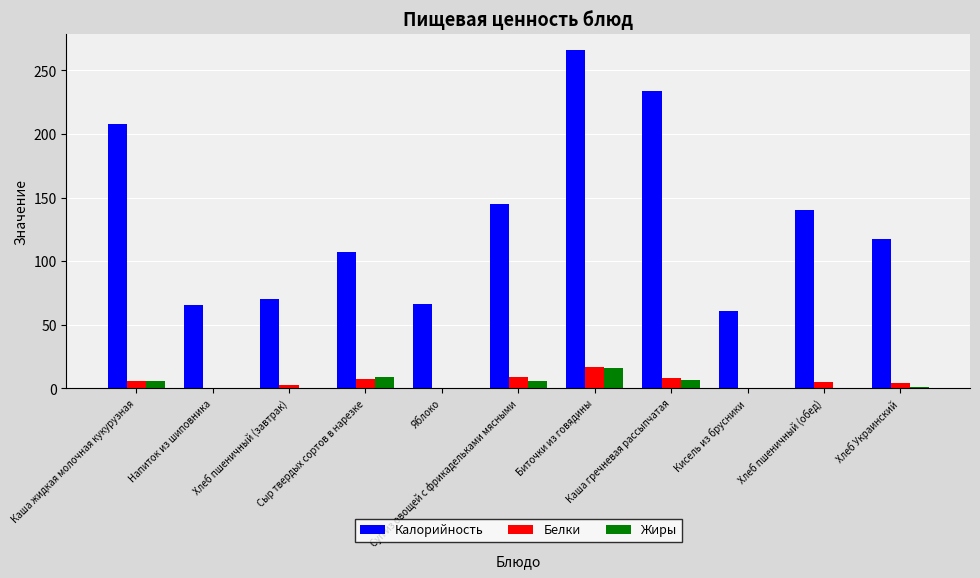

At which category is the sum across all series the highest?

Биточки из говядины